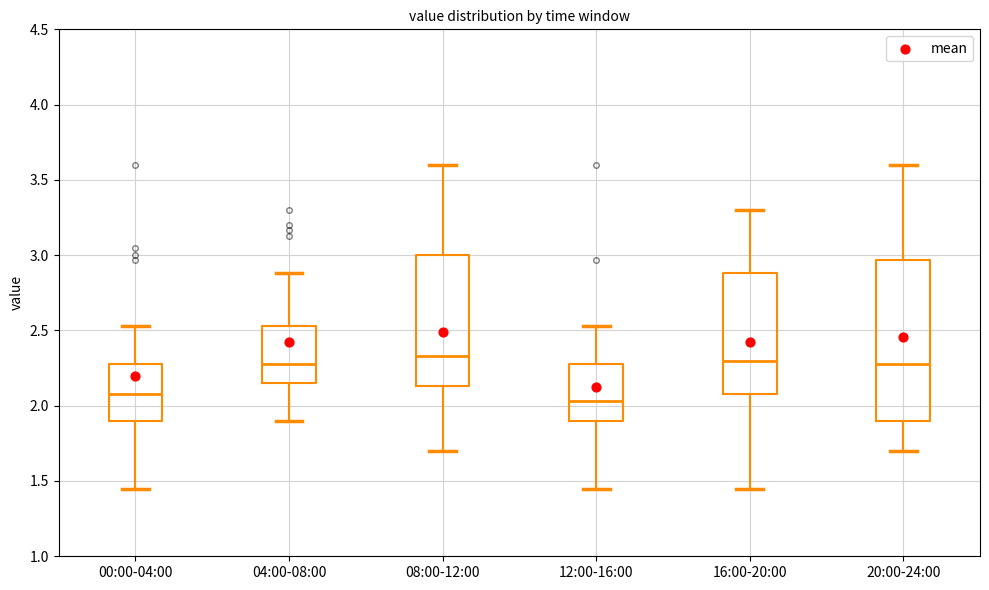

Which box's median line is the lowest?

12:00-16:00